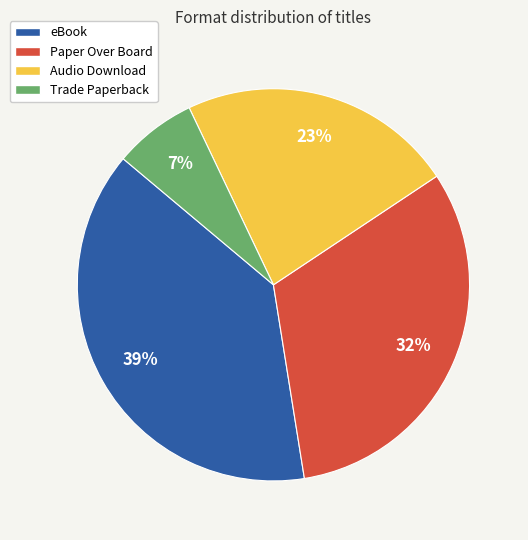

Does Trade Paperback account for over 50% of the chart?

No